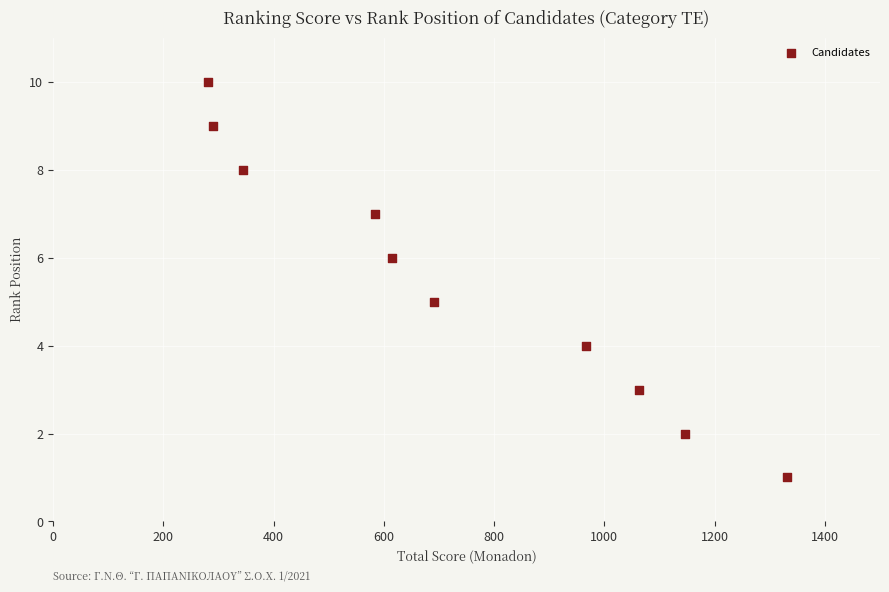

What is the average Y value?

6